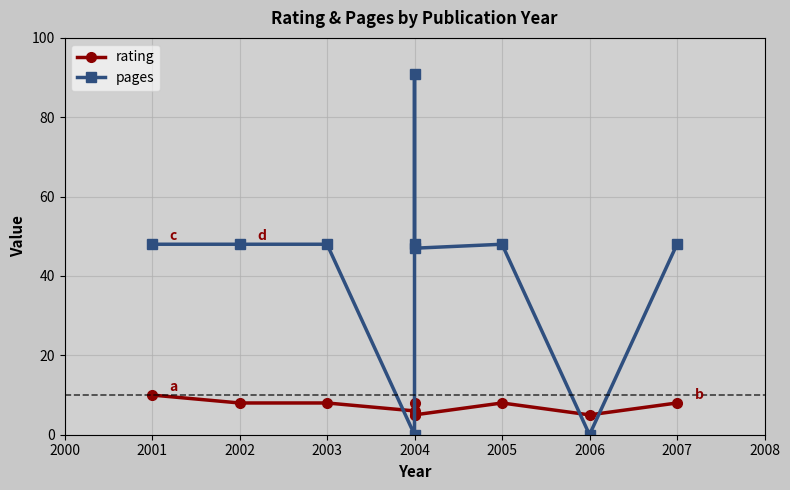

Which has a higher value, 2004 or 2001?

2001